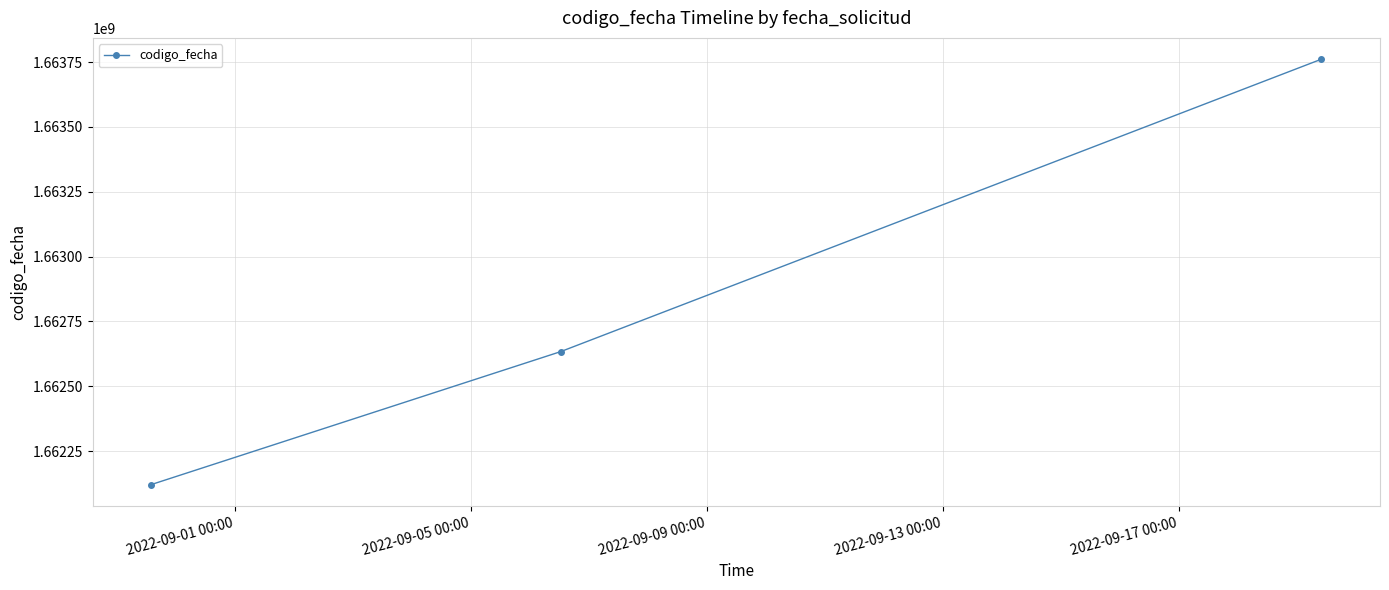

How many values are between 1662120855 and 1663761259?

3